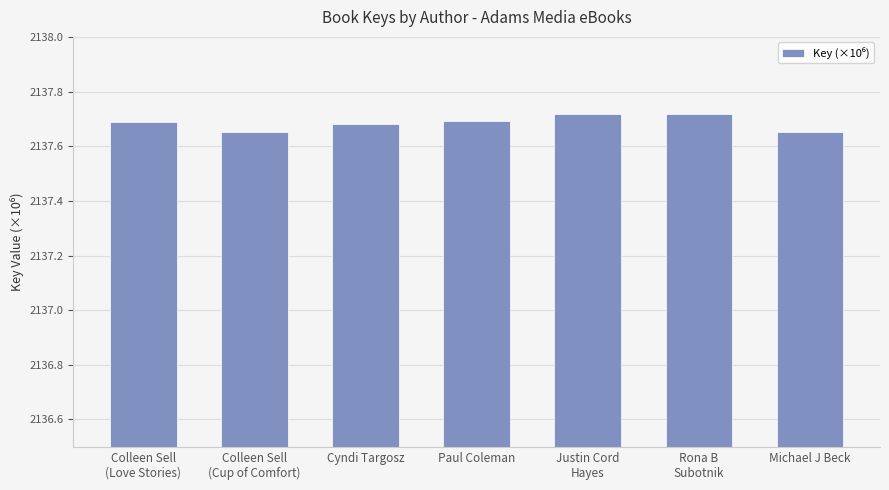

Count the values in the range 2137 to 2138.

7